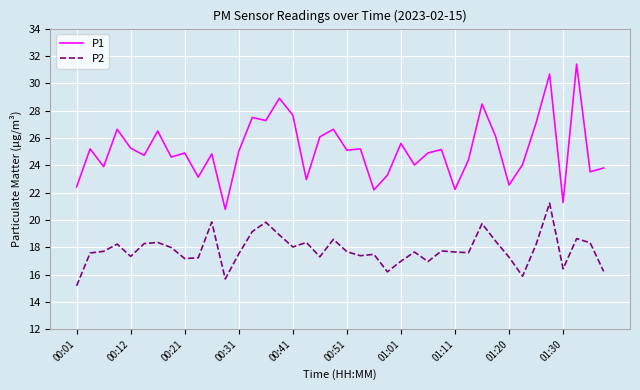

Which series has the widest spread of values?

P1